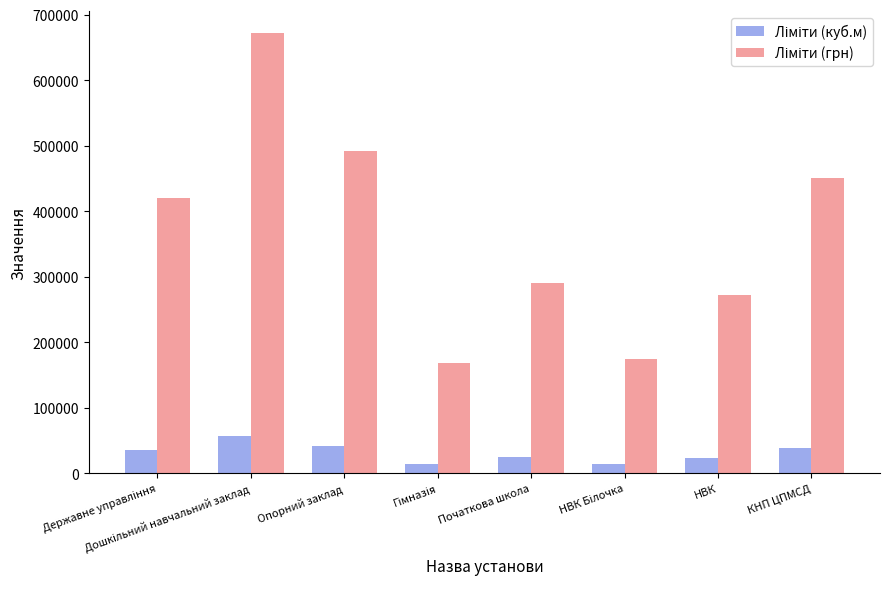

What is the maximum value shown in the chart?

672000